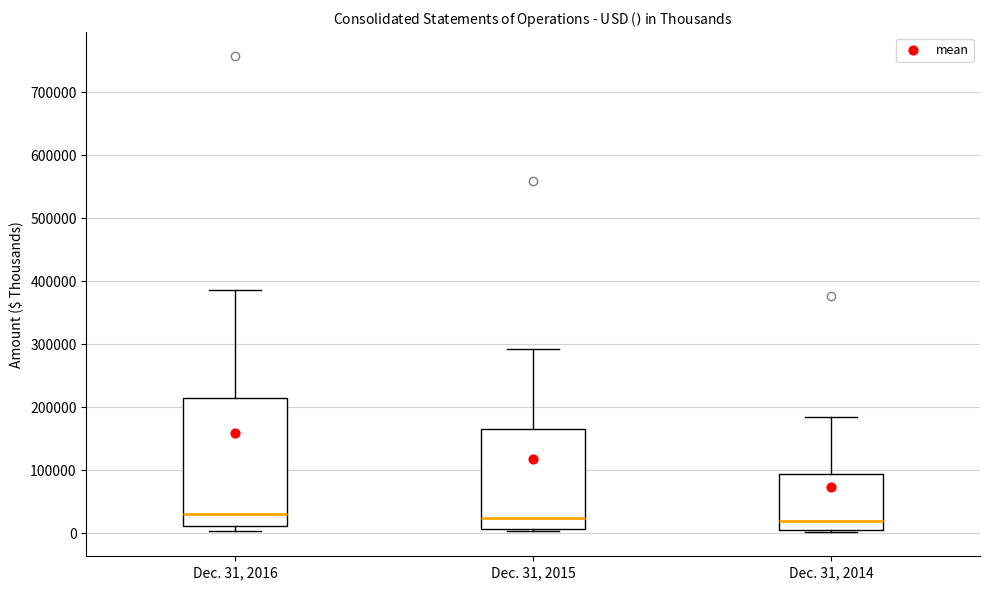

Where does the median line of the box for Dec. 31, 2015 sit on the y-axis? The values are not printed on the chart, so give them approximately, as read against the axis.

20000